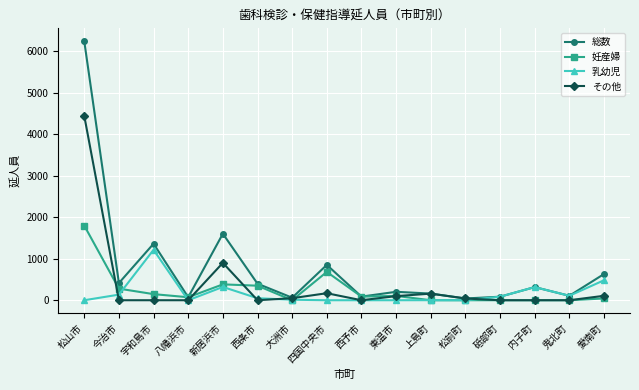

List the series in order of their peak value, lowest first.

乳幼児, 妊産婦, その他, 総数